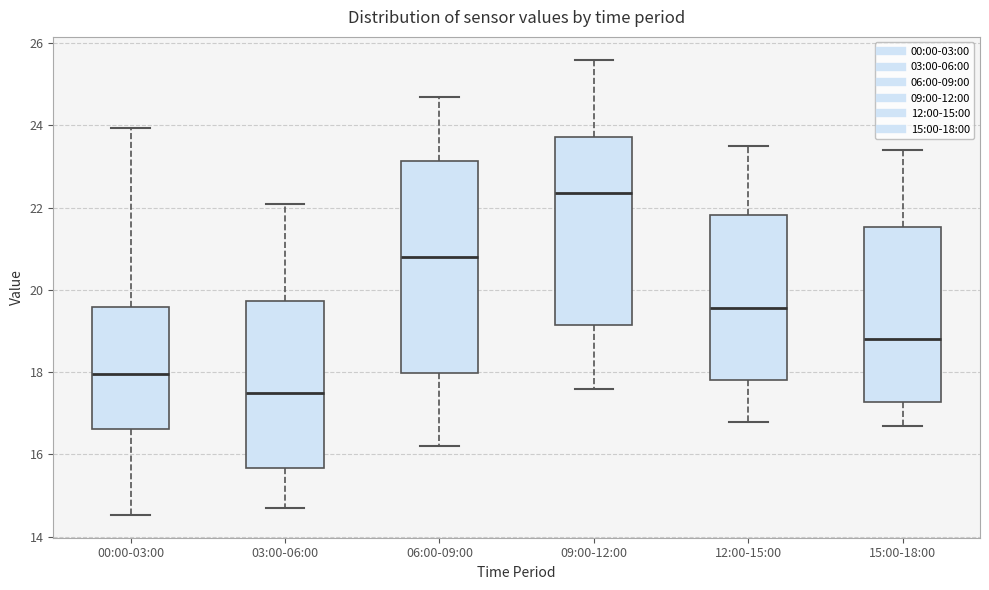

Reading left to right, read every box against the y-axis: the position of its median line, the range the box covers, and the ends of its whiskers. The values are not printed on the chart, so give them approximately, as read against the axis.

00:00-03:00: median 18.0, box 16.6 to 19.6, whiskers 14.6 to 24.0
03:00-06:00: median 17.6, box 15.6 to 19.8, whiskers 14.8 to 22.2
06:00-09:00: median 20.8, box 18.0 to 23.2, whiskers 16.2 to 24.8
09:00-12:00: median 22.4, box 19.2 to 23.8, whiskers 17.6 to 25.6
12:00-15:00: median 19.6, box 17.8 to 21.8, whiskers 16.8 to 23.6
15:00-18:00: median 18.8, box 17.2 to 21.6, whiskers 16.8 to 23.4